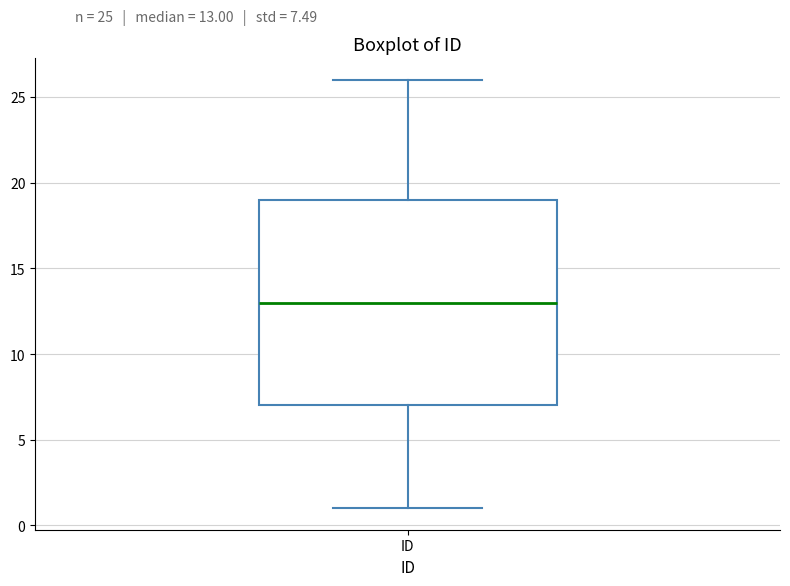

Read this box plot against the y-axis: the position of the median line, the range covered by the box, and the ends of both whiskers. The values are not printed on the chart, so give them approximately, as read against the axis.

median 13, box 7 to 19, whiskers 1 to 26